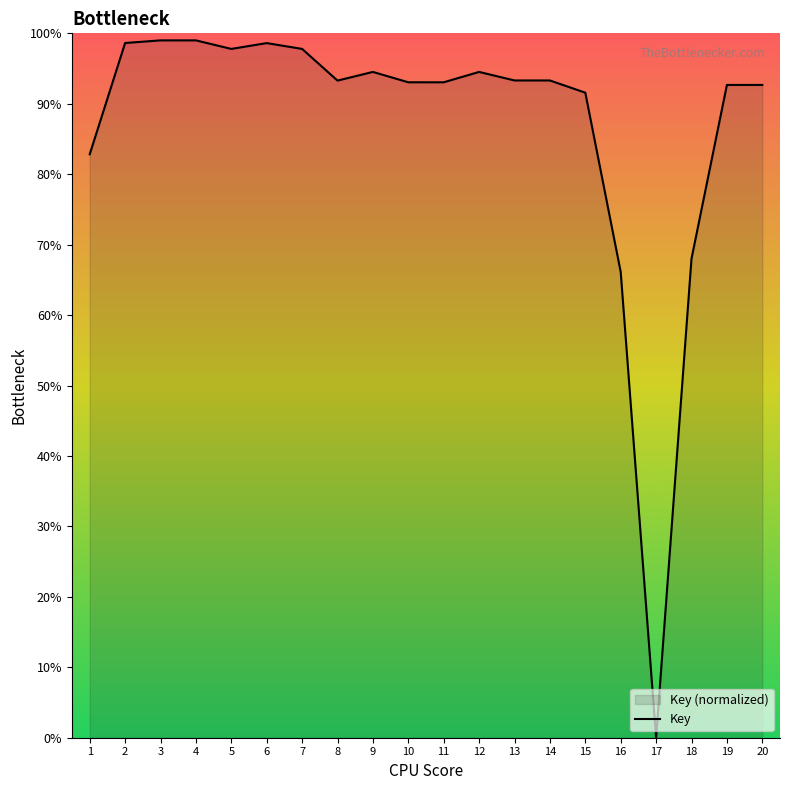

Reading left to right, what are all the values shown in this chart?

1=82.8	2=98.6	3=99.0	4=99.0	5=97.8	6=98.6	7=97.8	8=93.3	9=94.5	10=93.1	11=93.0	12=94.5	13=93.3	14=93.3	15=91.6	16=66.1	17=0.0	18=68.0	19=92.7	20=92.7